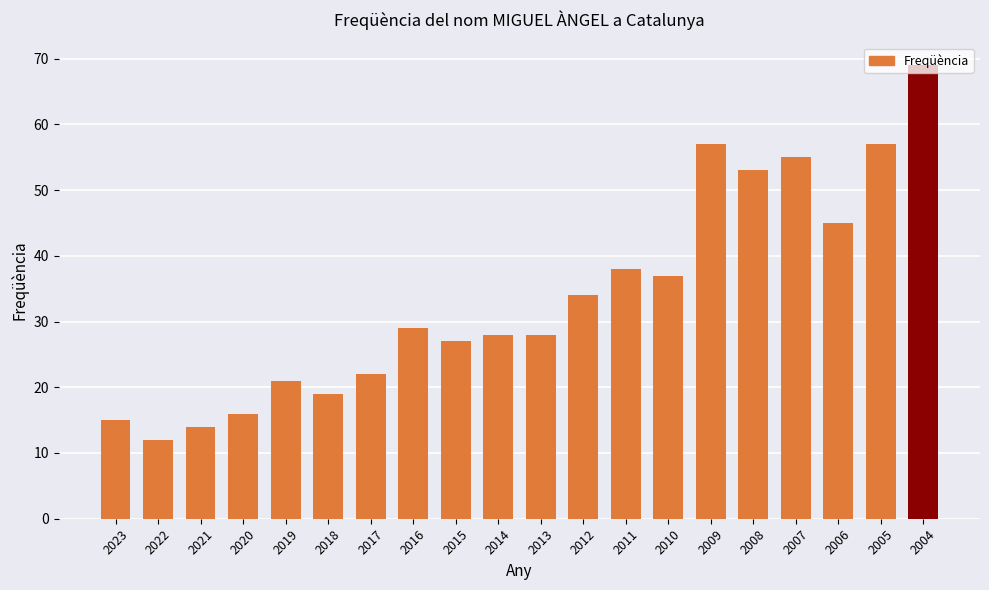

Reading left to right, list all the values displayed in this chart.

2023=15	2022=12	2021=14	2020=16	2019=21	2018=19	2017=22	2016=29	2015=27	2014=28	2013=28	2012=34	2011=38	2010=37	2009=57	2008=53	2007=55	2006=45	2005=57	2004=69